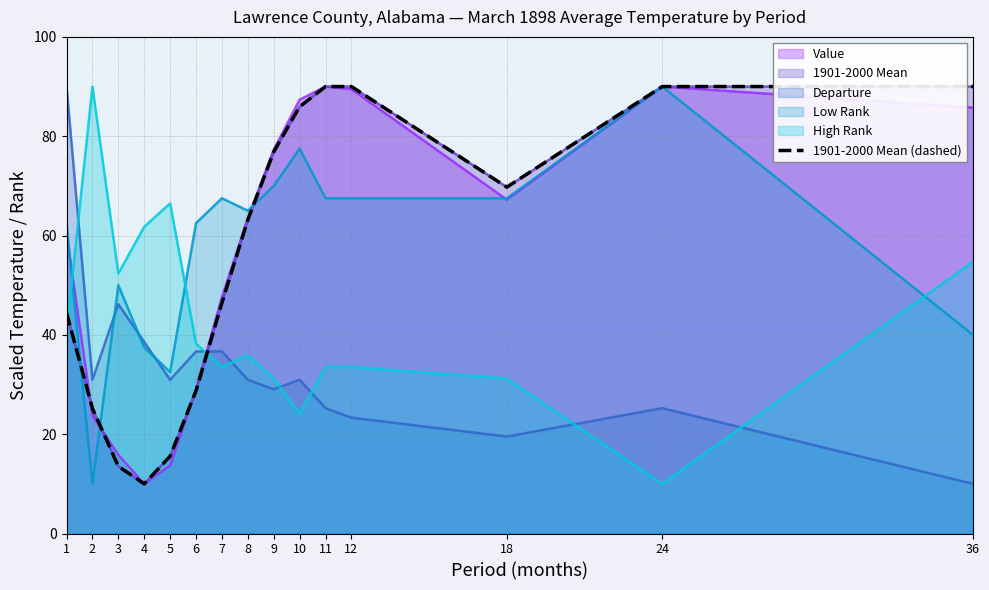

Does the chart have visible grid lines?

Yes